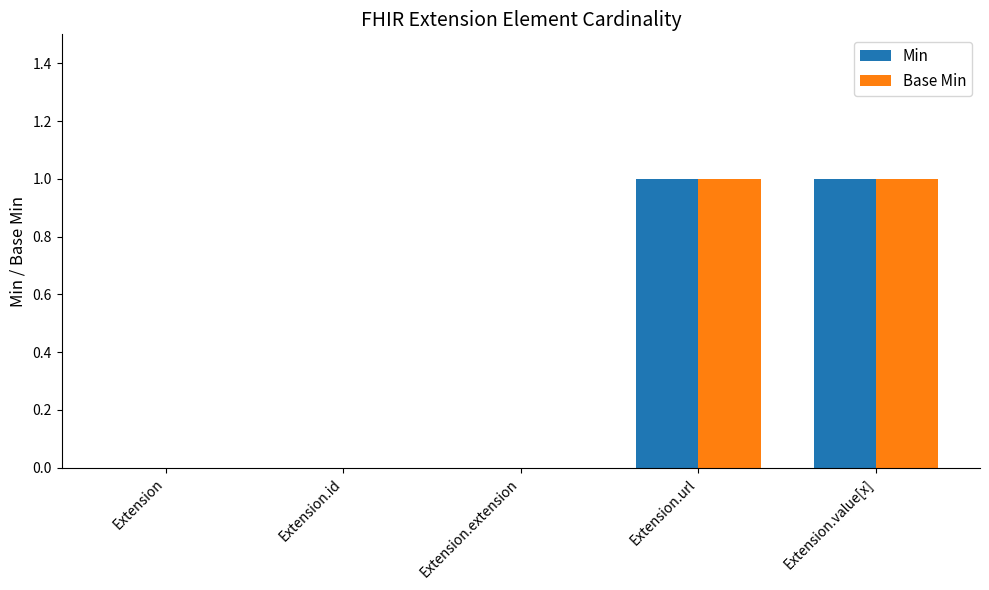

Is it true that Min equals 1 at Extension.url?

True